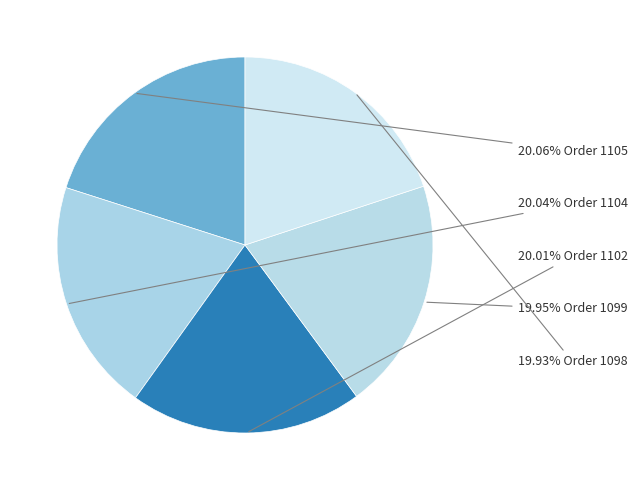

Count the number of slices in the pie.

5